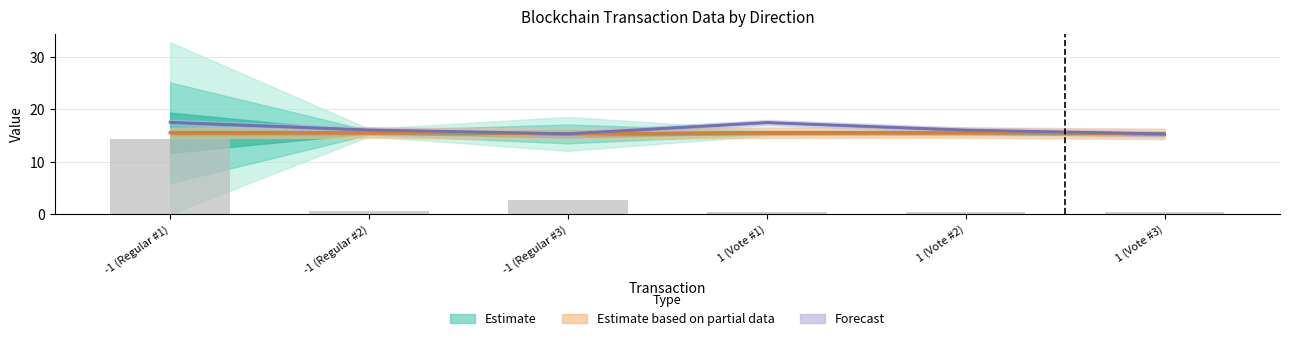

Reading right to left, transcribe all the data shown in this chart.

0.4	0.4	0.4	2.7	0.6	14.4